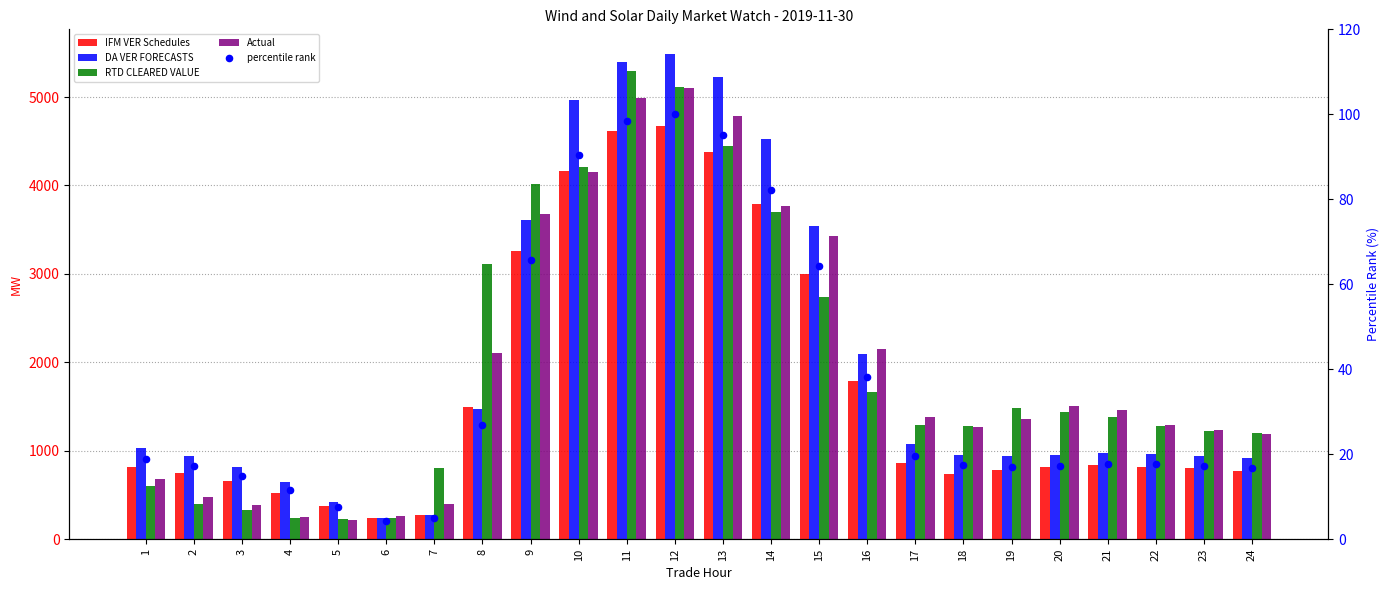

Which series has the largest total across all categories?

DA VER FORECASTS